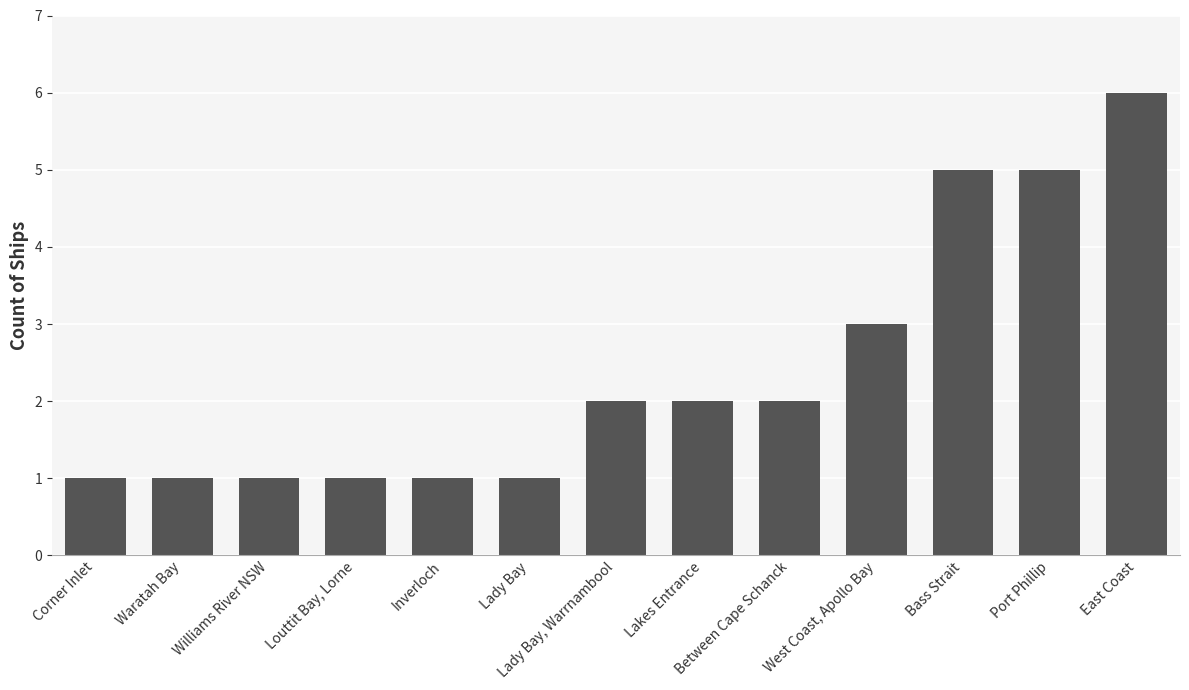

What position from the left is Between Cape Schanck?

9